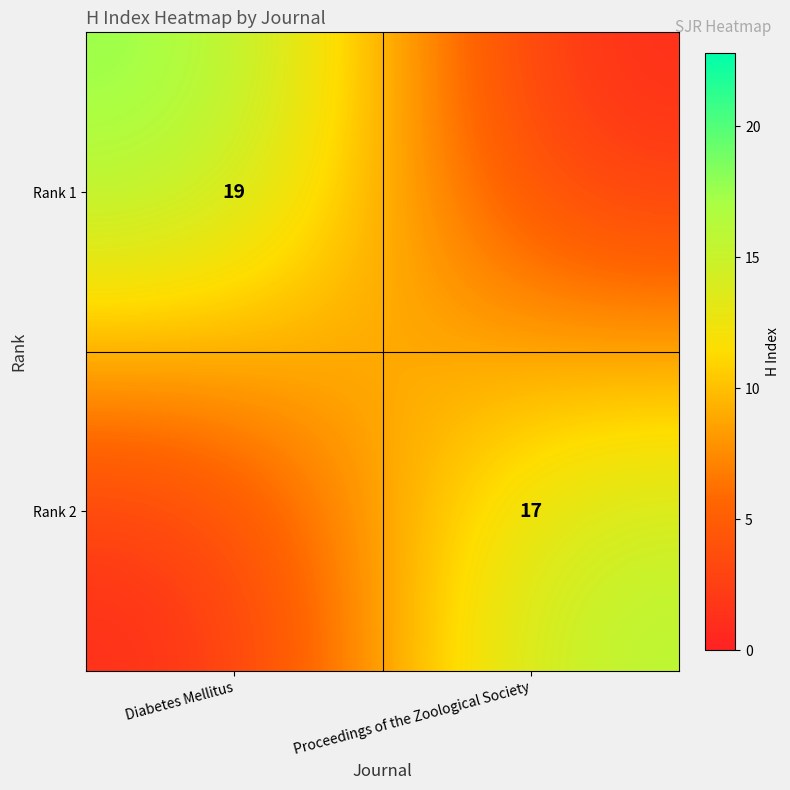

True or false: Rank 1 has a value of 19 at Diabetes Mellitus.

True